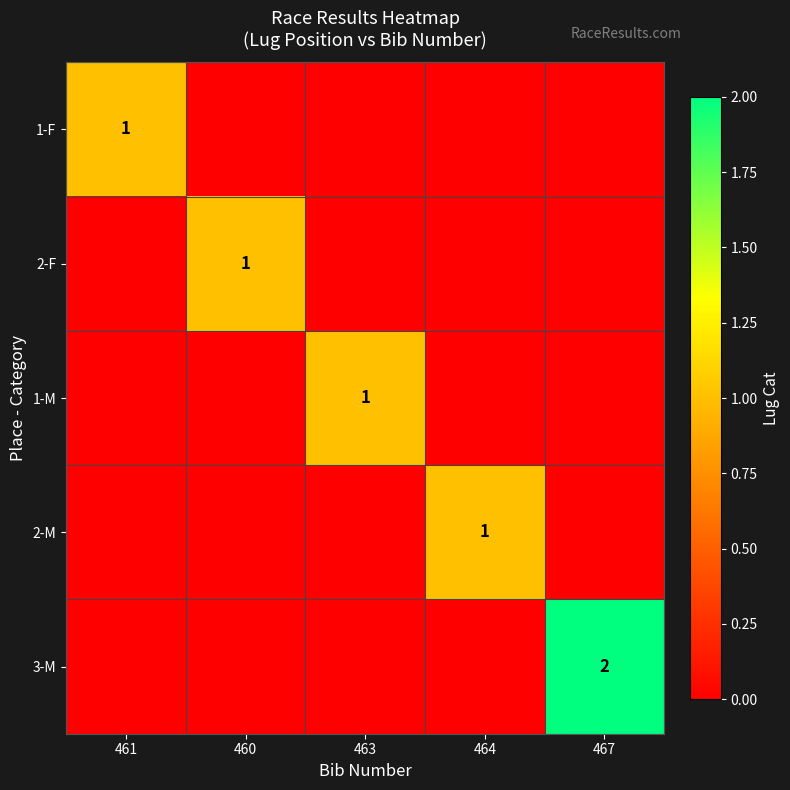

How many 1-F values are between 0 and 1?

5